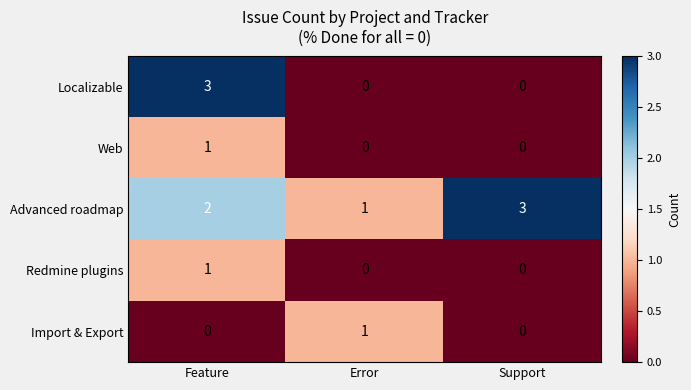

List the labels in order of Advanced roadmap value, largest first.

Support, Feature, Error